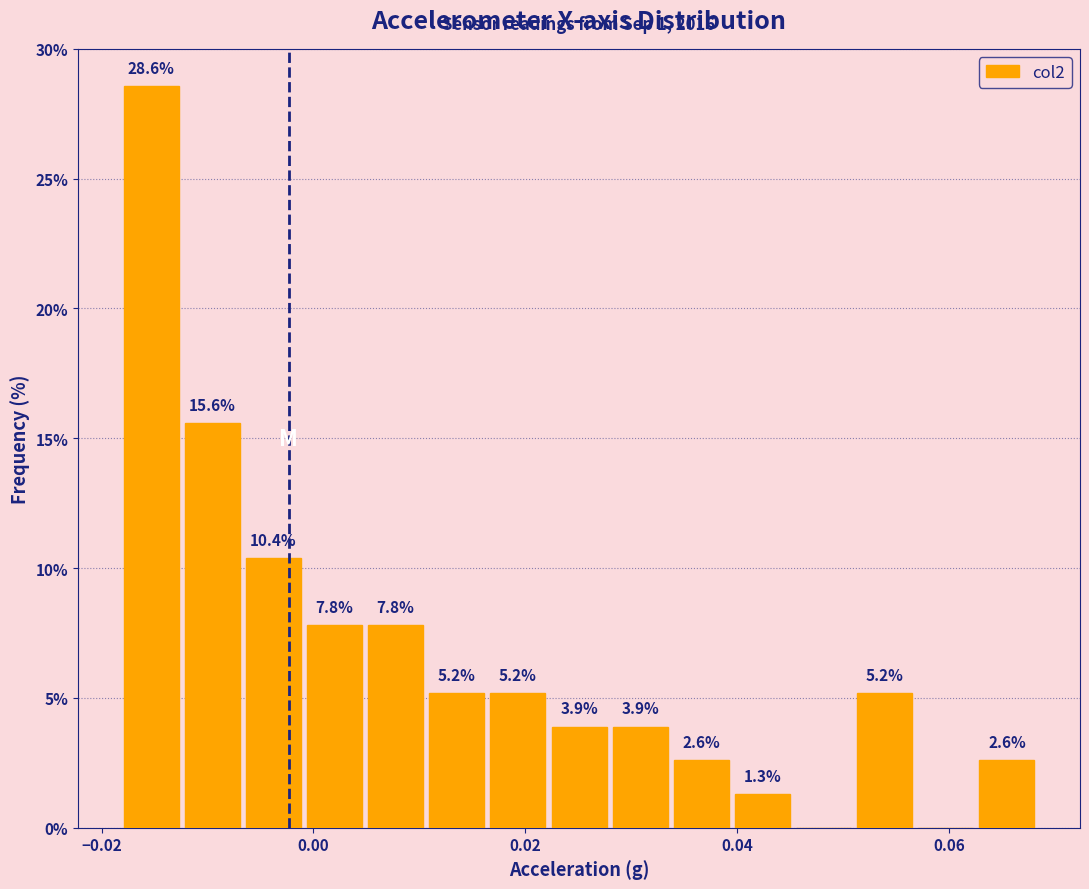

Read against the x-axis, roughly where is the centre of the tallest bar?

-0.016